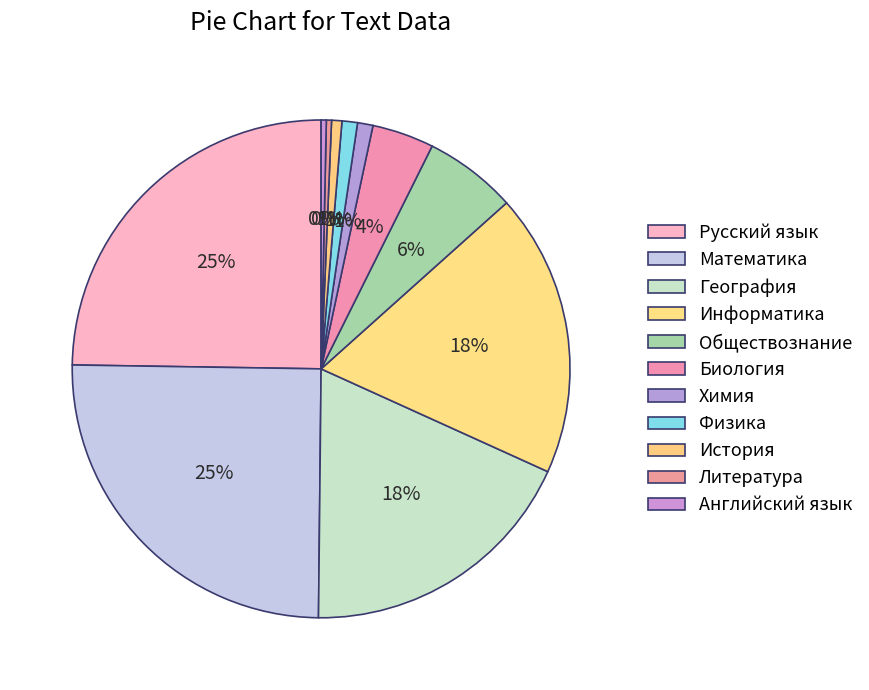

How many slices are in this pie chart?

11